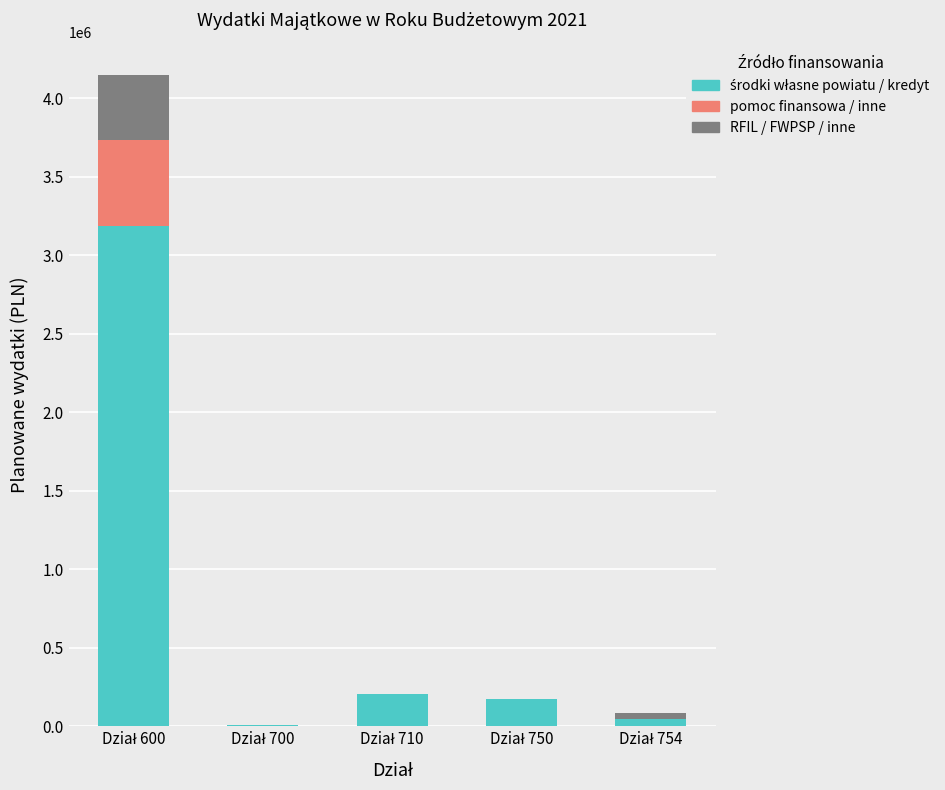

How many categories are shown in the chart?

5